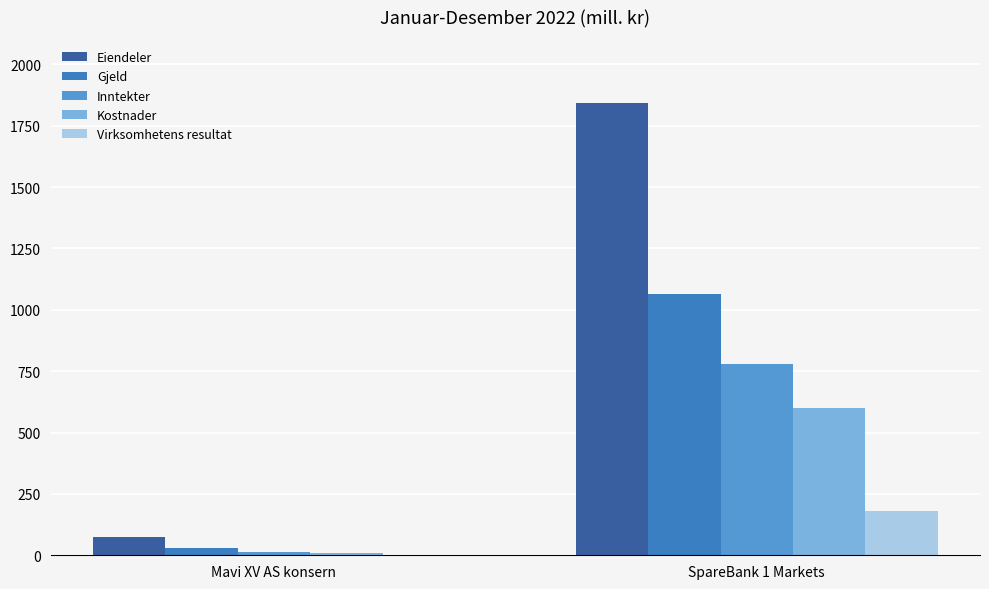

Reading left to right, transcribe all the data shown in this chart.

Eiendeler: 75	1844
Gjeld: 30	1063
Inntekter: 12	780
Kostnader: 11	601
Virksomhetens resultat: 0	179